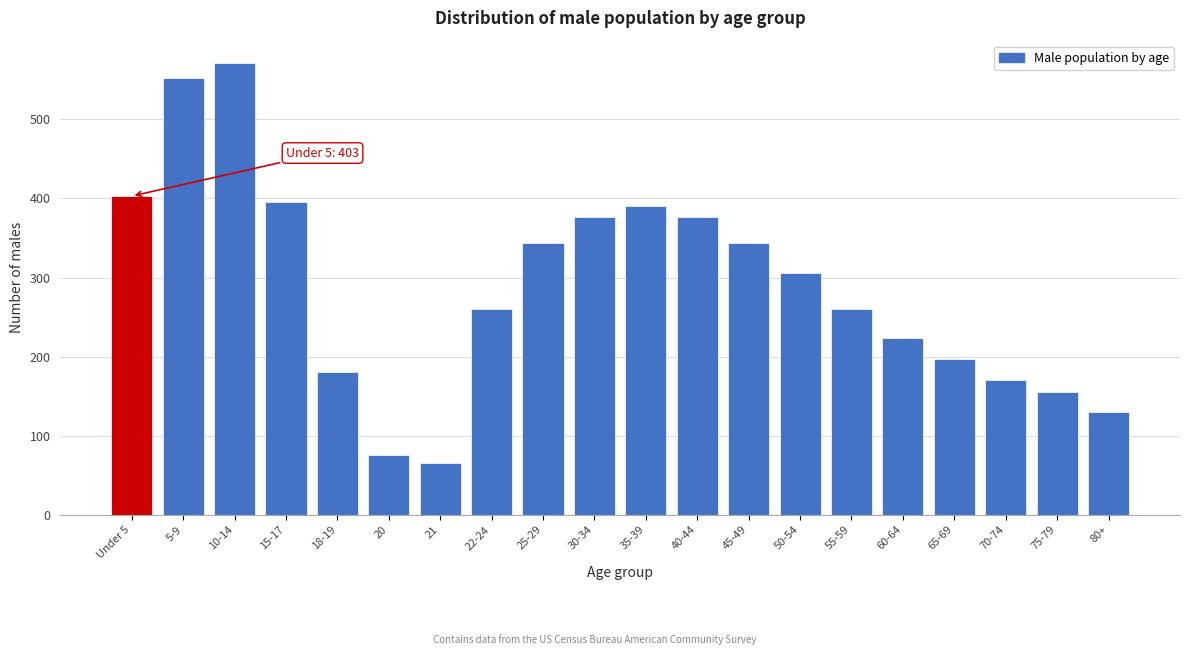

Reading left to right, transcribe all the data shown in this chart.

Under 5=403	5-9=552	10-14=571	15-17=395	18-19=180	20=76	21=66	22-24=260	25-29=344	30-34=376	35-39=390	40-44=376	45-49=344	50-54=306	55-59=260	60-64=224	65-69=197	70-74=171	75-79=155	80+=130